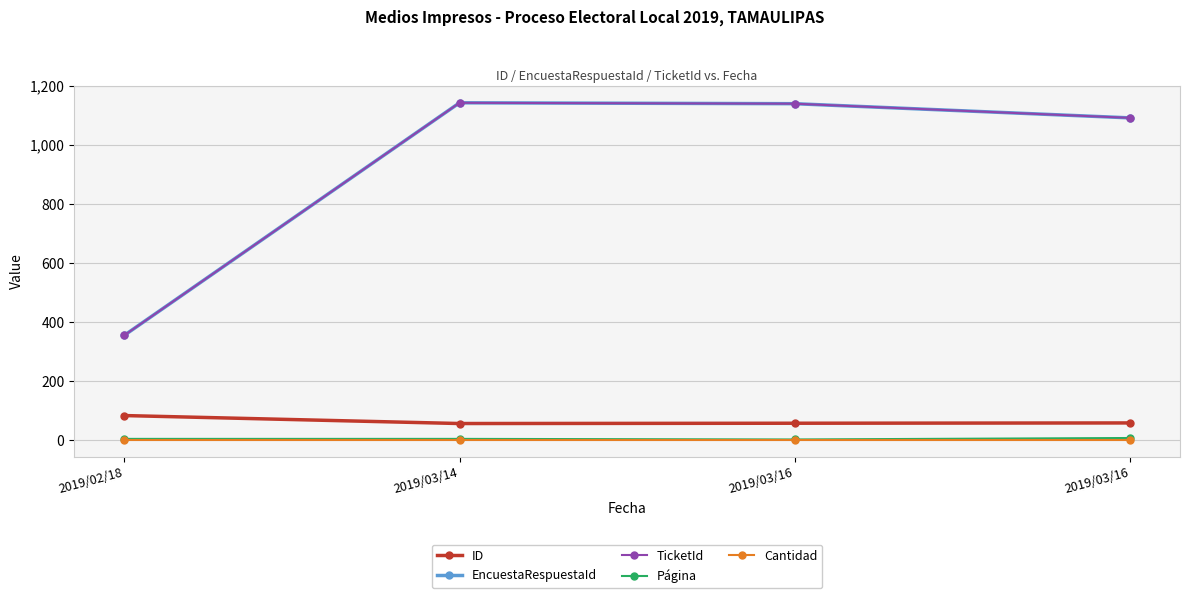

Does the chart have visible grid lines?

Yes